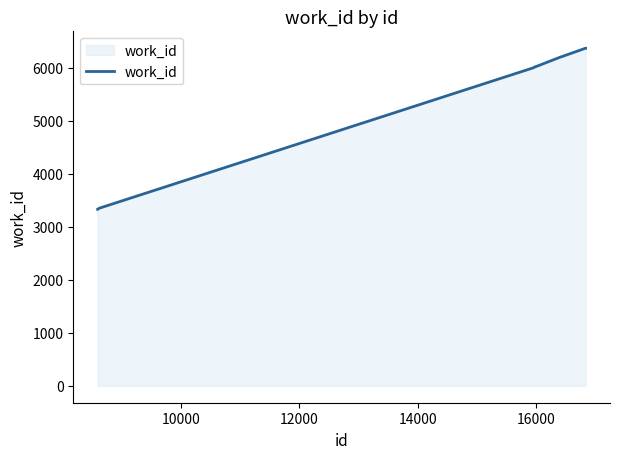

What is the smallest value displayed?

3327